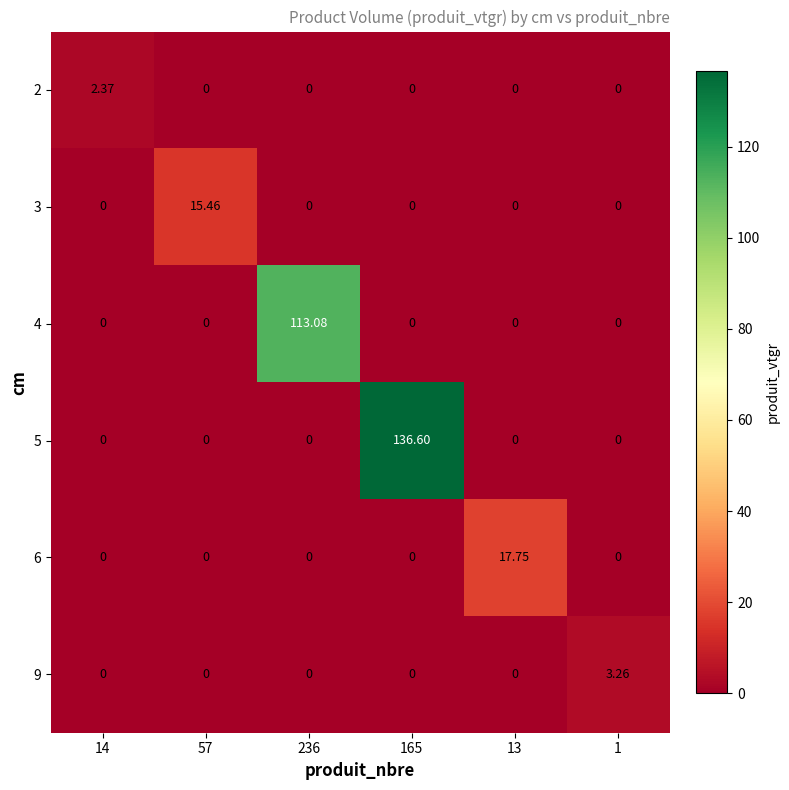

Is the value of 2 at 14 greater than the value of 3 at 14?

Yes